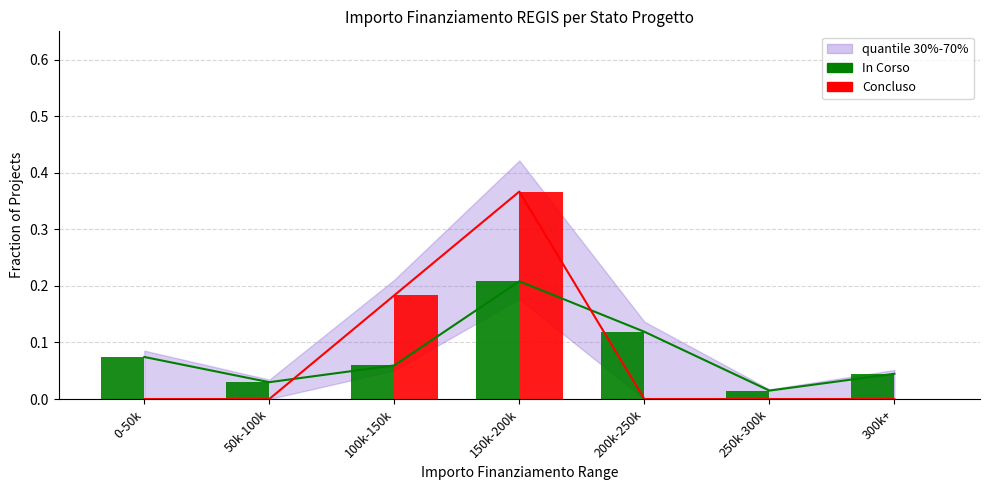

List the series in order of their peak value, lowest first.

In Corso, Concluso